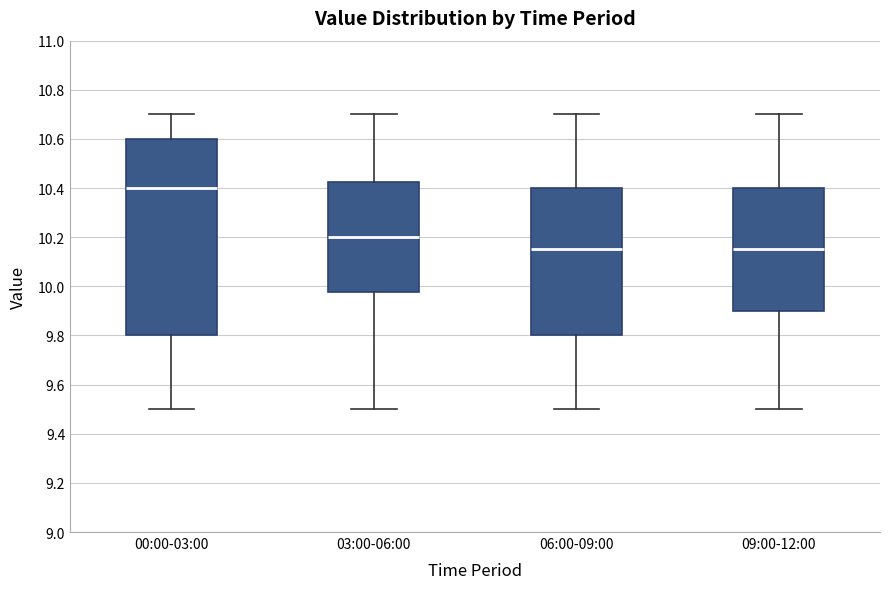

Reading left to right, transcribe this box plot: for each box, give where its median line is, the range the box spans, and where its two whiskers end, as read against the y-axis. The values are not printed on the chart, so give them approximately, as read against the axis.

00:00-03:00: median 10.40, box 9.80 to 10.60, whiskers 9.50 to 10.70
03:00-06:00: median 10.20, box 9.98 to 10.42, whiskers 9.50 to 10.70
06:00-09:00: median 10.16, box 9.80 to 10.40, whiskers 9.50 to 10.70
09:00-12:00: median 10.16, box 9.90 to 10.40, whiskers 9.50 to 10.70